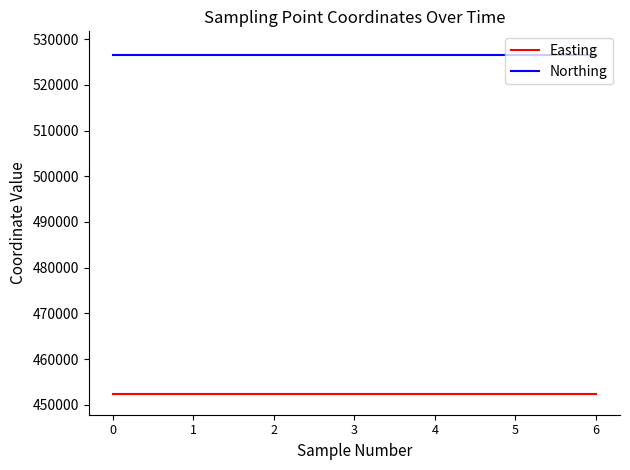

List the series in order of their overall mean, highest first.

Northing, Easting